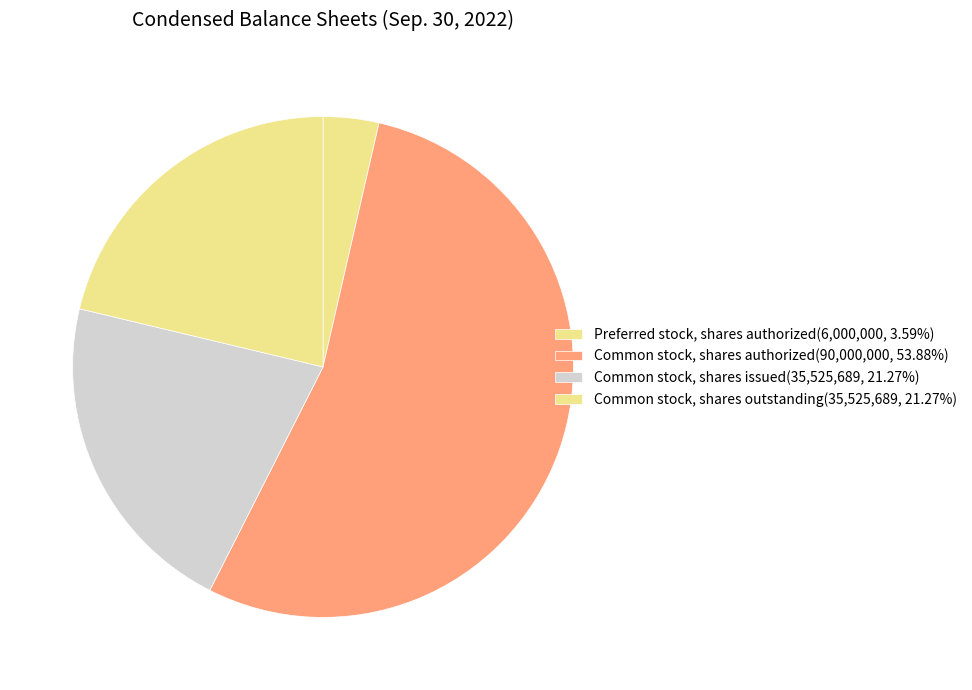

How many segments does this pie chart have?

4